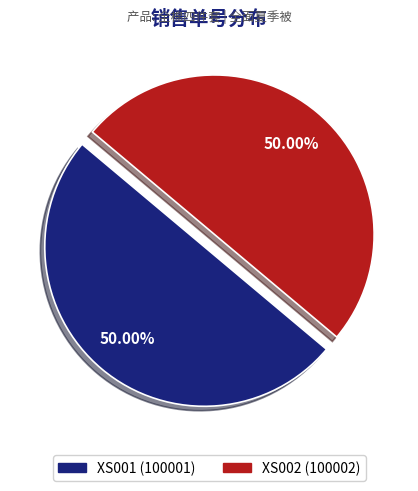

Count the number of slices in the pie.

2